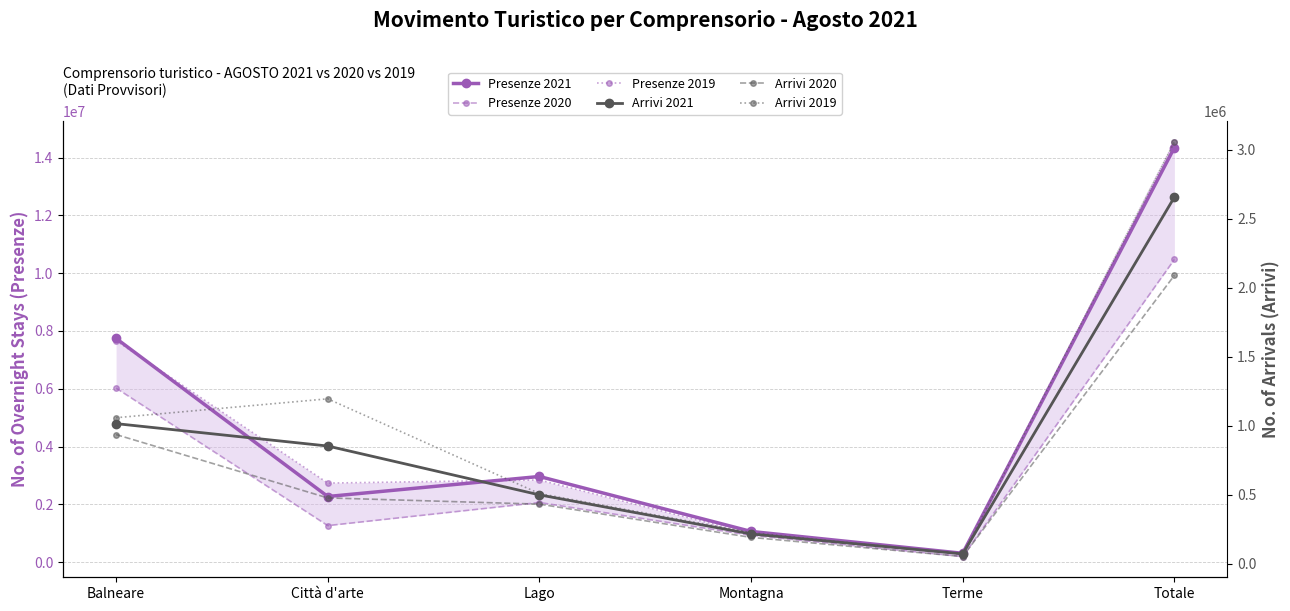

True or false: Presenze 2019 and Arrivi 2020 cross at least once.

False